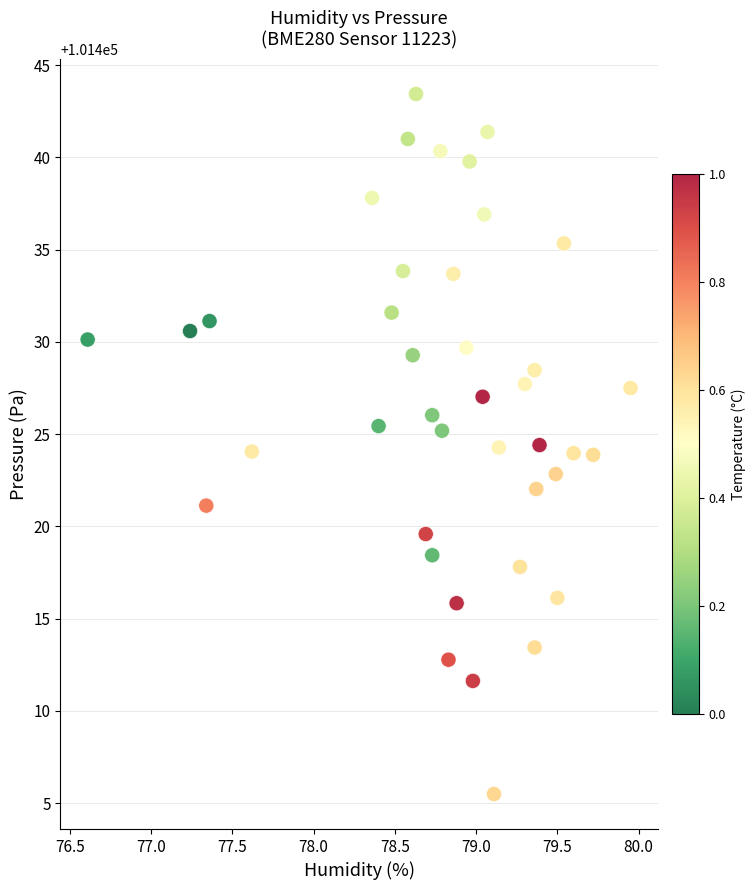

What is the range of Y values (max minus min)?

37.9